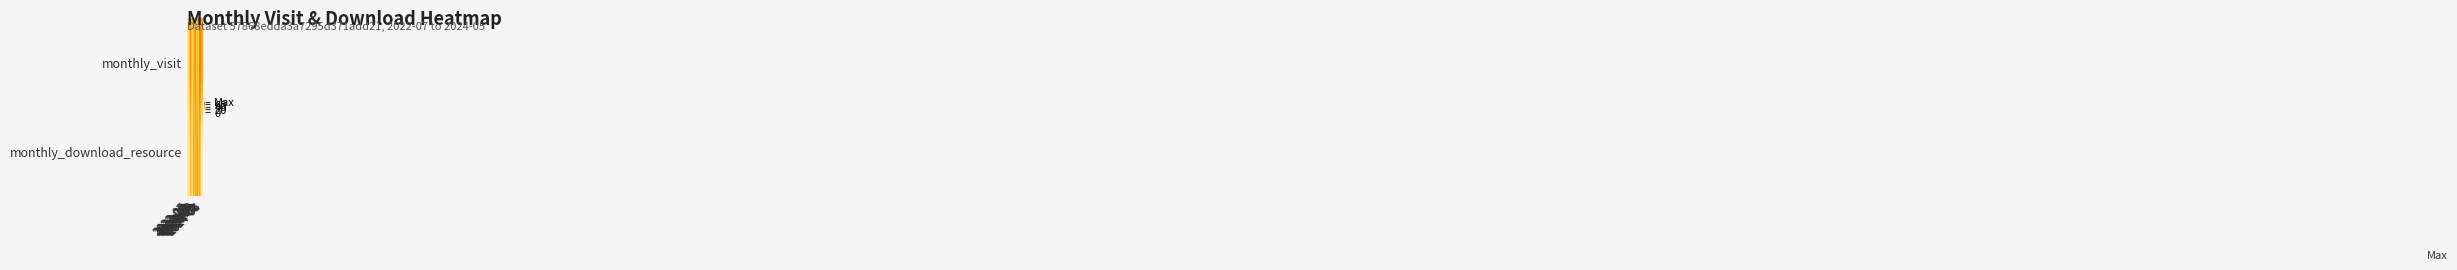

Between 2024-03 and 2023-04, which is larger?

2024-03